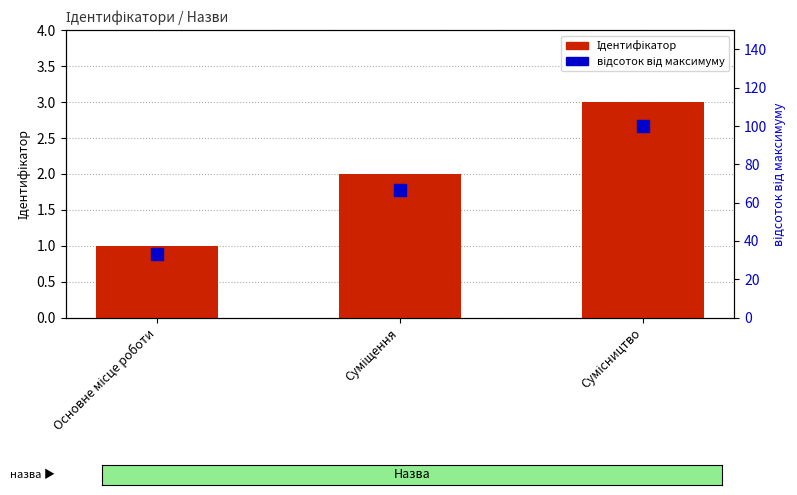

Is the value of відсоток від максимуму at Основне місце роботи greater than the value of Ідентифікатор at Суміщення?

Yes